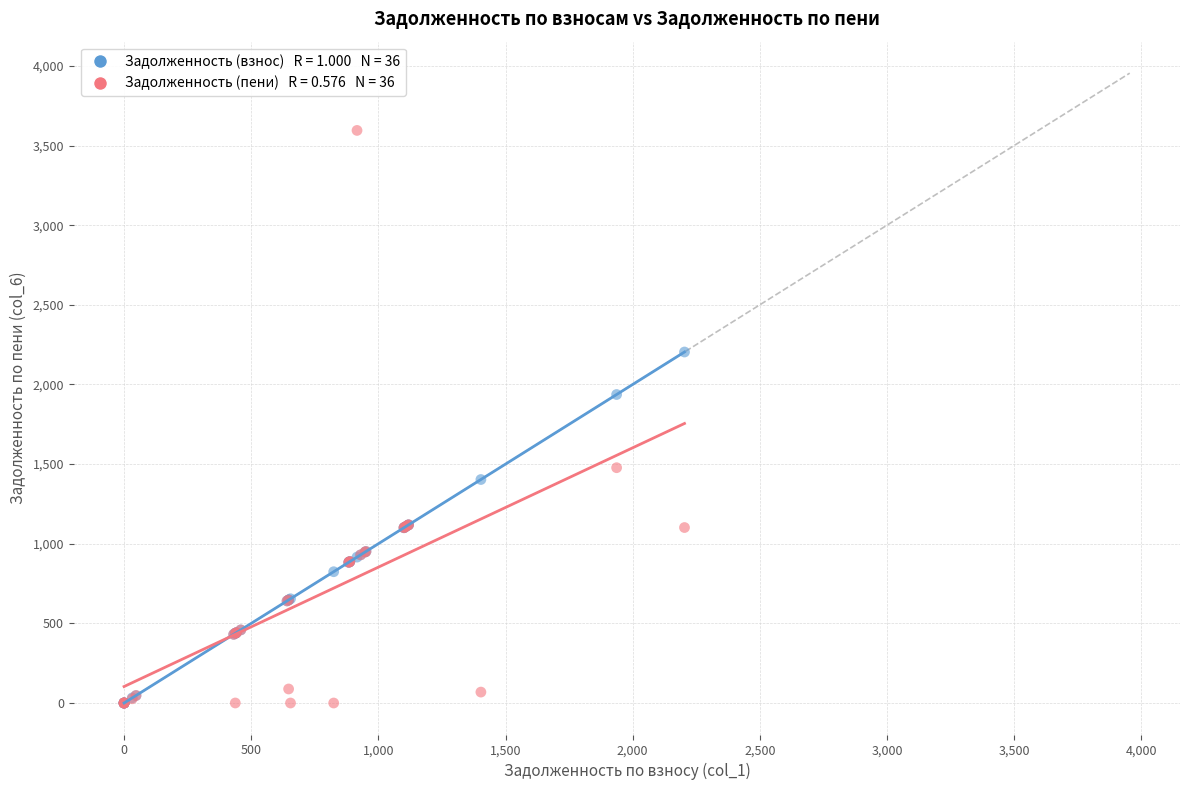

Across all series, what Y value is closest to 1797?

1936.9